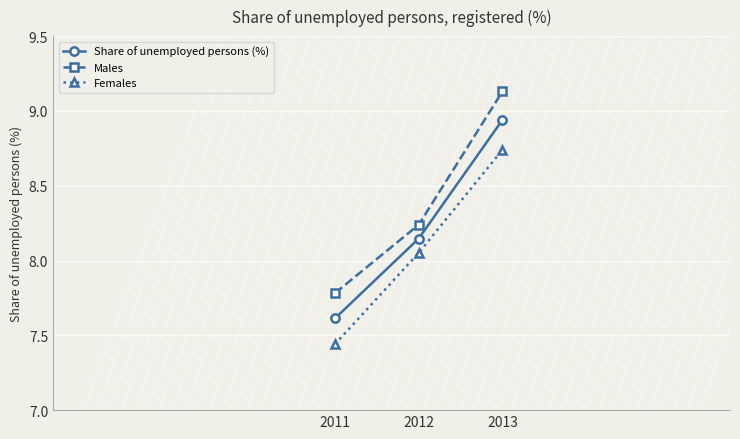

What is the spread (max minus min) of values at 2013?

0.4